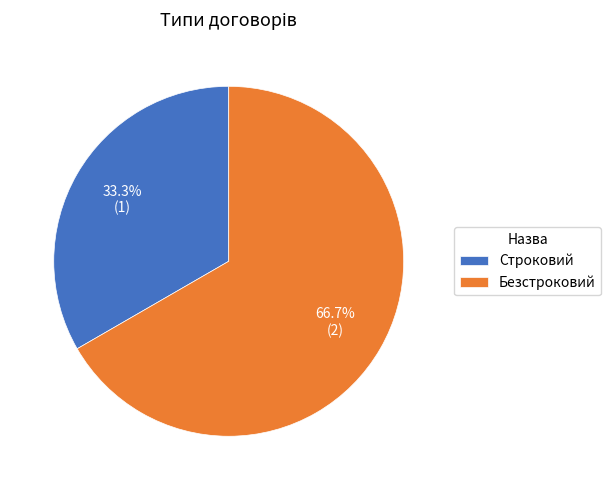

Count the number of slices in the pie.

2